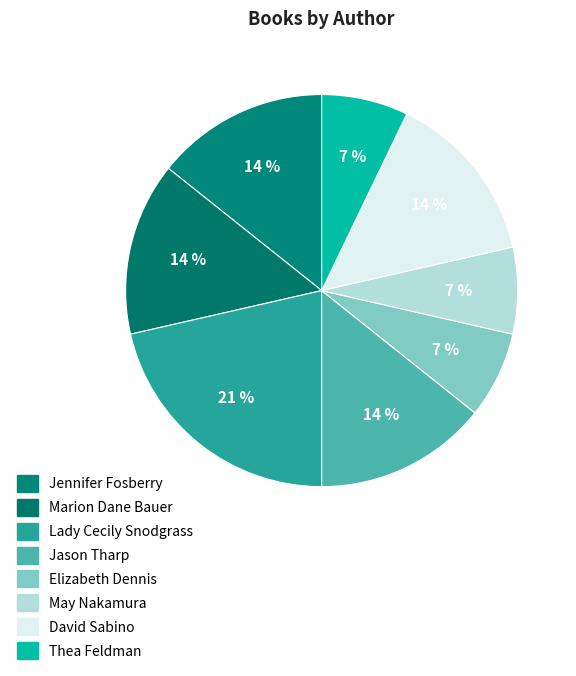

Between Thea Feldman and May Nakamura, which is larger?

Thea Feldman